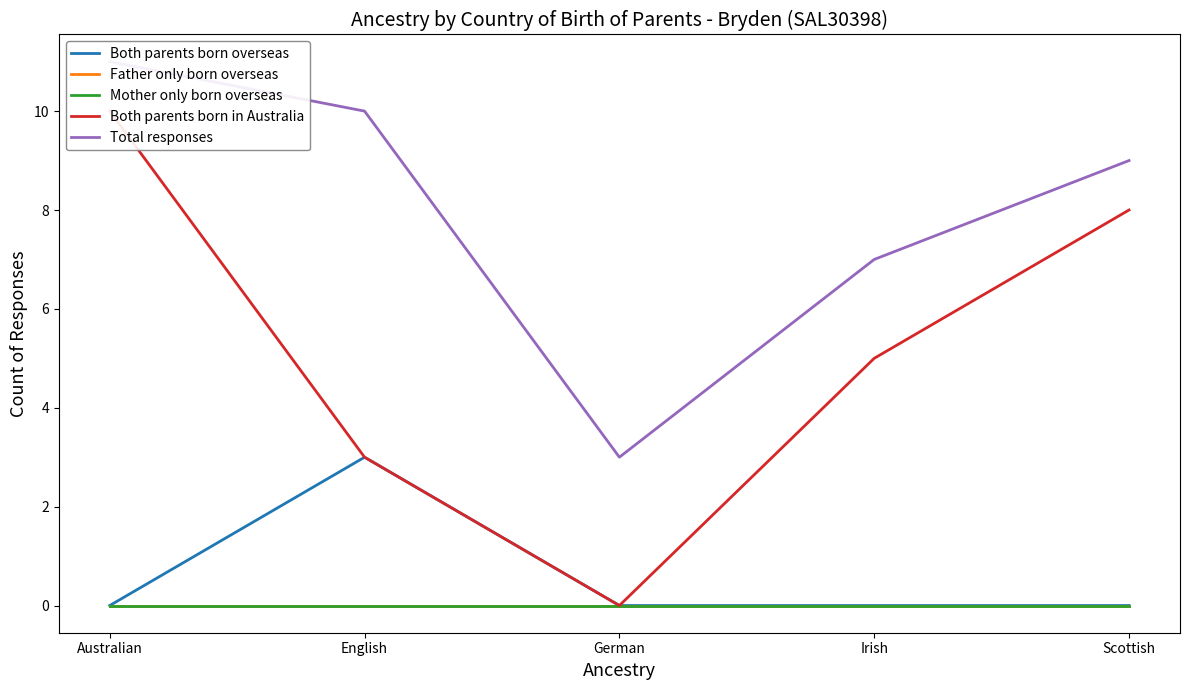

What is the difference between the highest and lowest values at Irish?

7